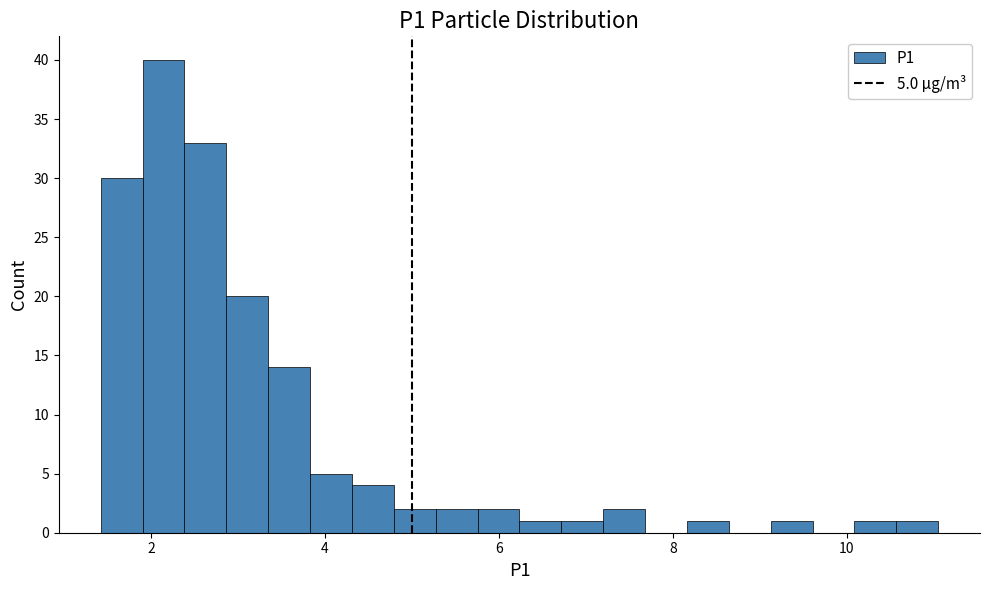

Around what value on the x-axis is the tallest bar? Give the approximate position of its centre, as read against the axis.

2.2